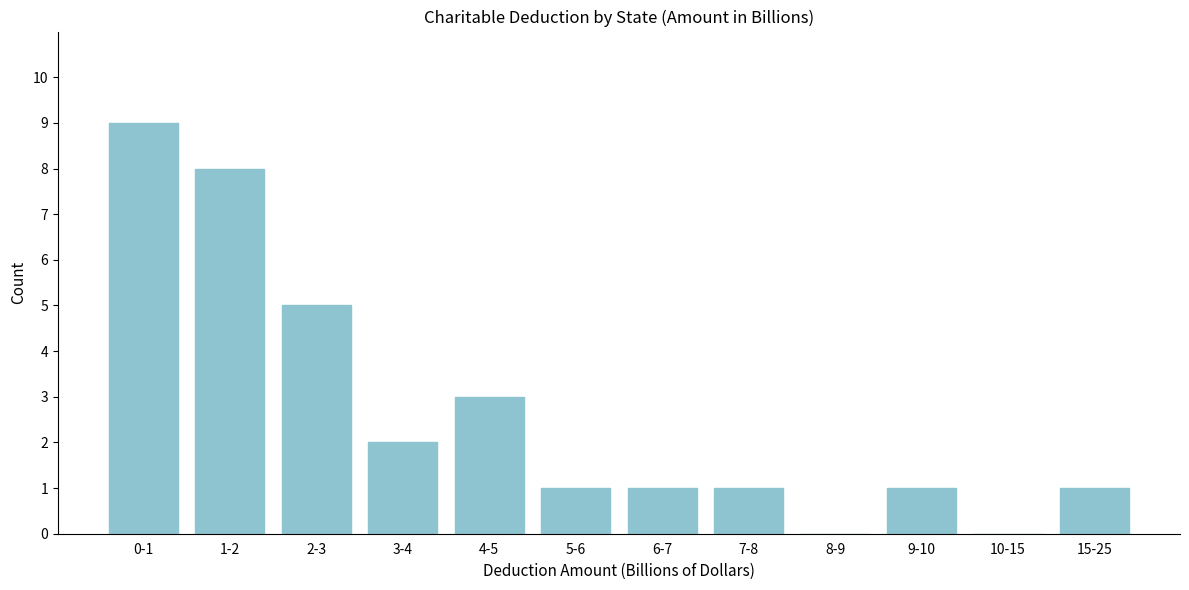

Reading right to left, extract all data points from this chart.

15-25=1	10-15=0	9-10=1	8-9=0	7-8=1	6-7=1	5-6=1	4-5=3	3-4=2	2-3=5	1-2=8	0-1=9